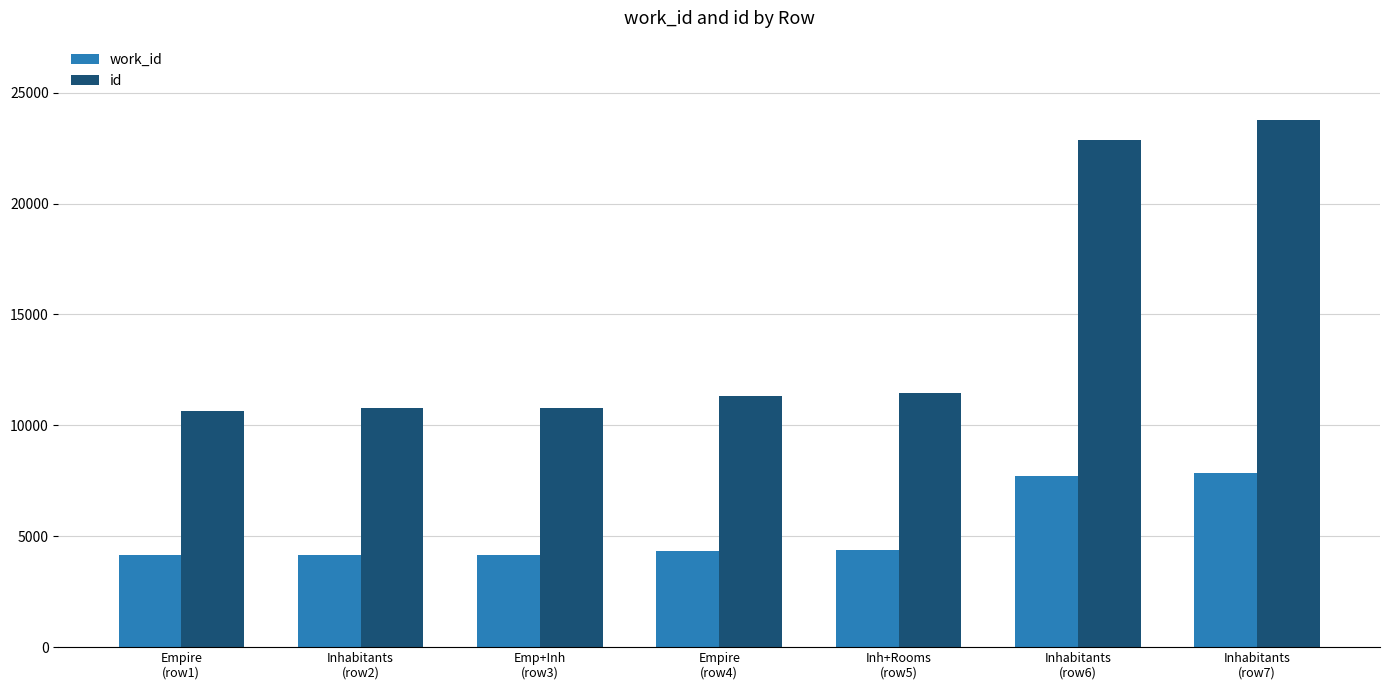

Rank the series by their maximum value, from lowest to highest.

work_id, id